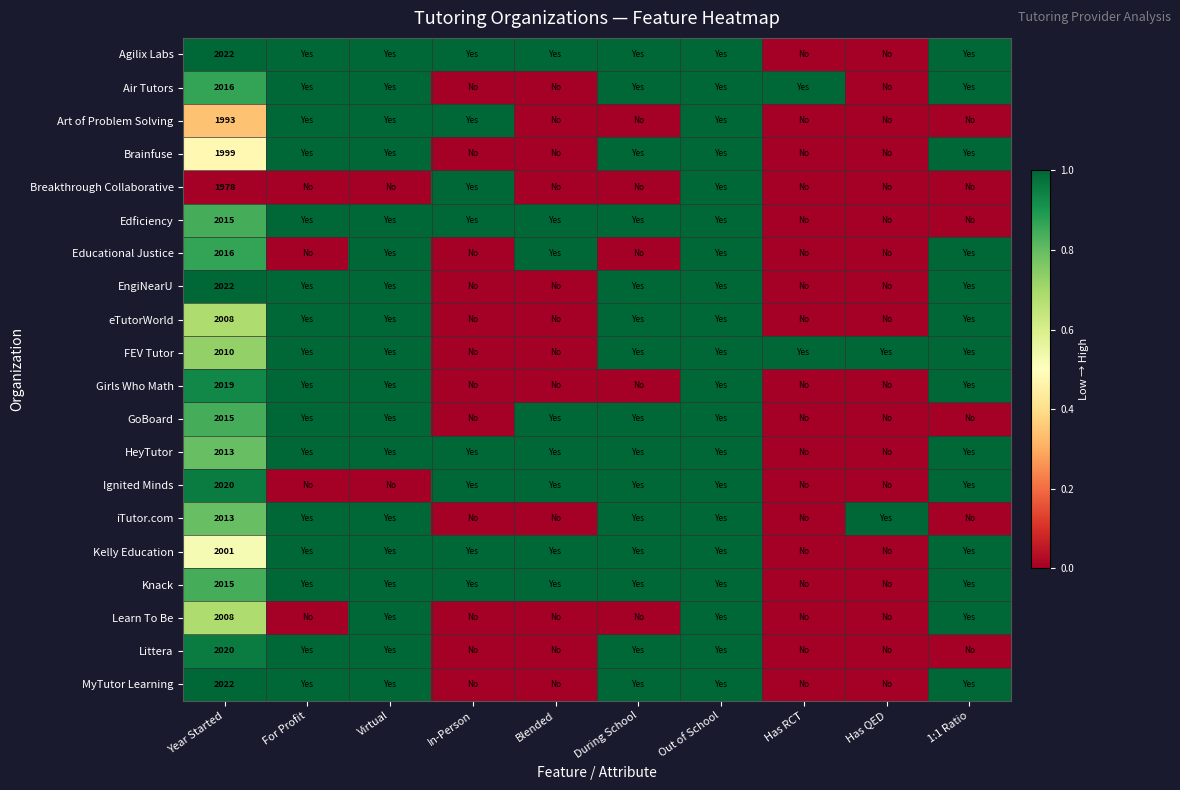

The Breakthrough Collaborative series shows 1978 at Year Started. True or false?

True